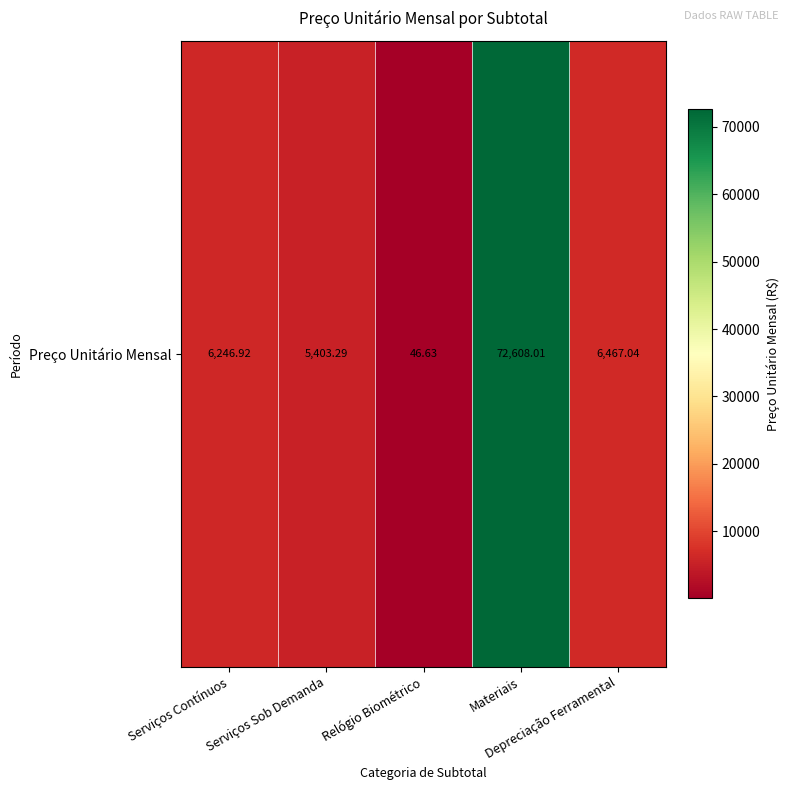

What is the sum of the values at Materiais and Depreciação Ferramental?

79075.0